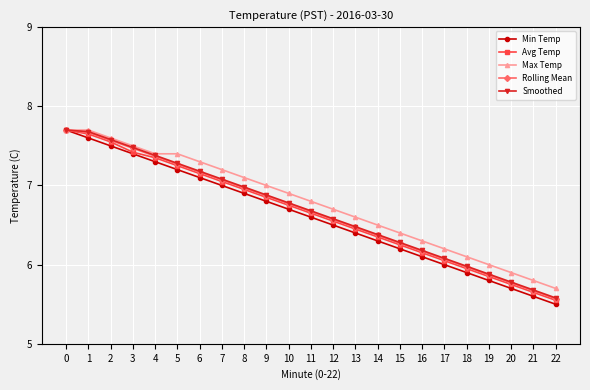

What is the total value across all series at 4?

36.8